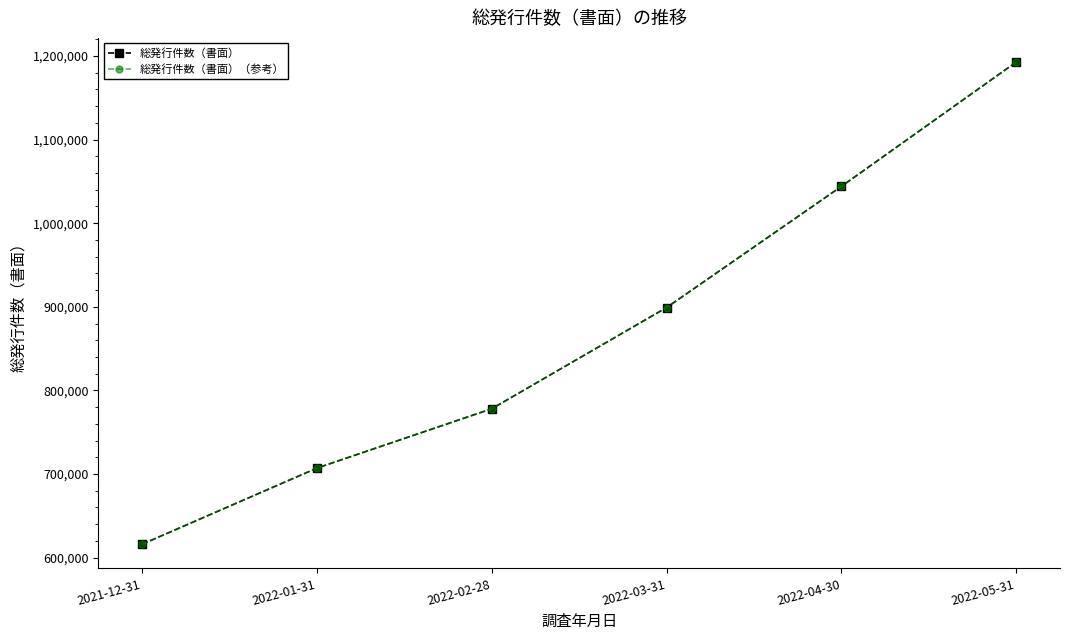

The 総発行件数（書面）（参考） series shows 766937 at 2022-05-31. True or false?

False